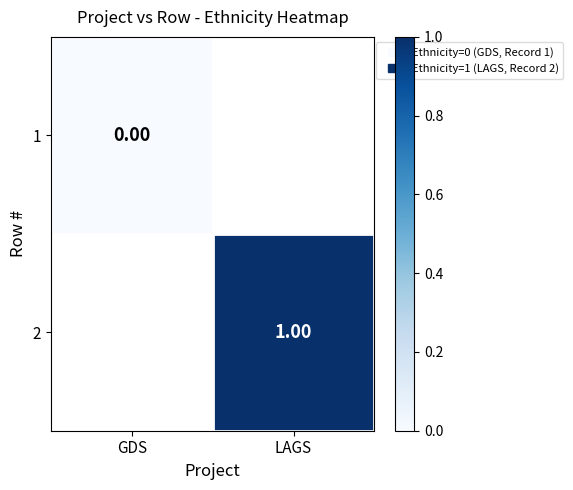

At which label does 1 reach its peak?

GDS